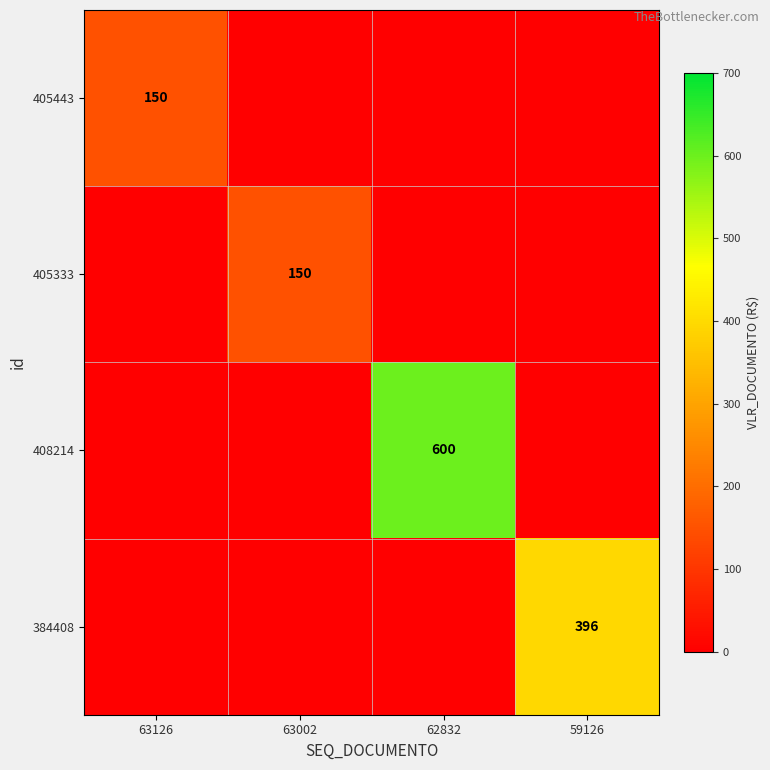

The 405443 series shows 150 at 63126. True or false?

True